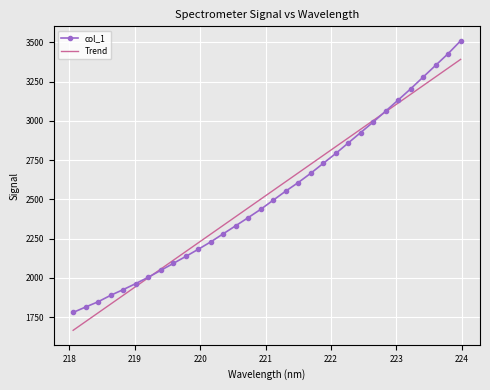

List the series in order of their peak value, lowest first.

Trend, col_1